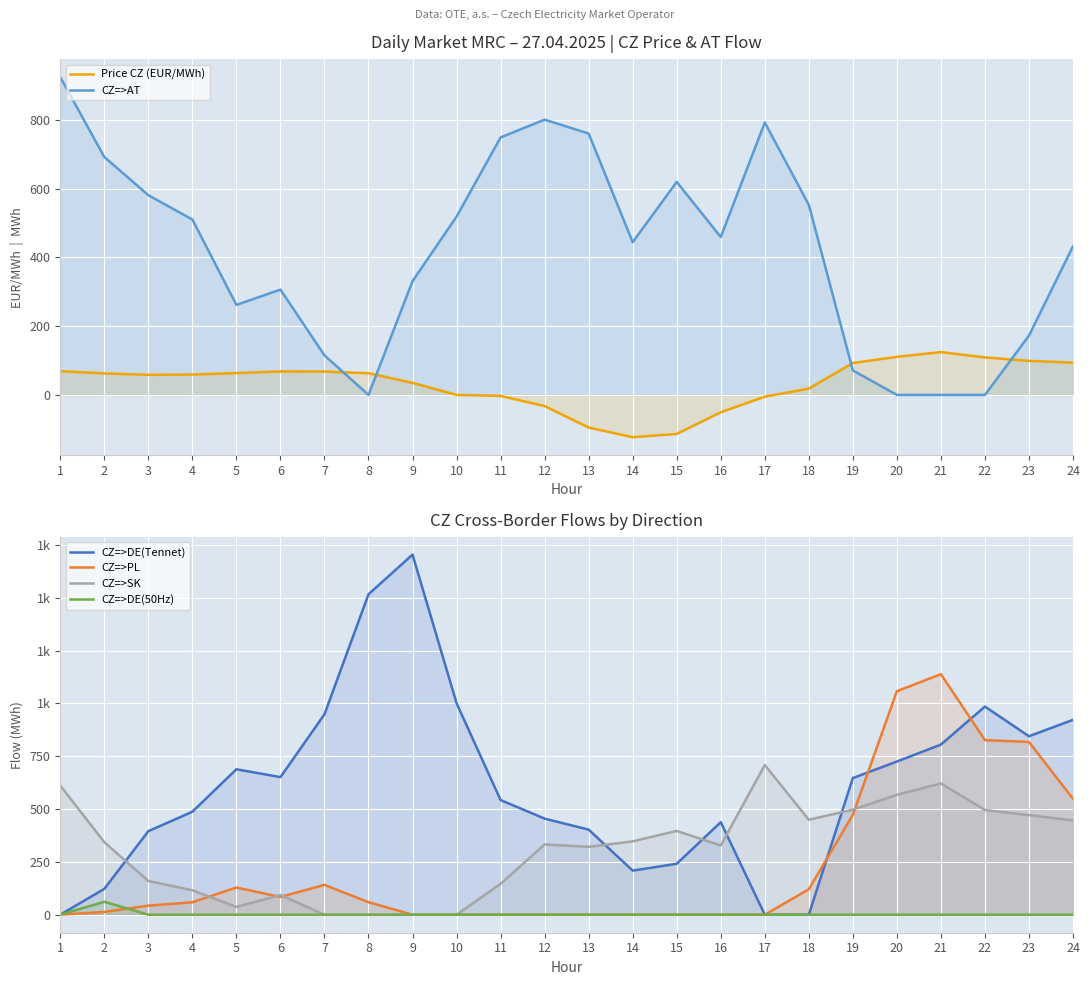

At which label does Price CZ (EUR/MWh) first exceed 62?

1